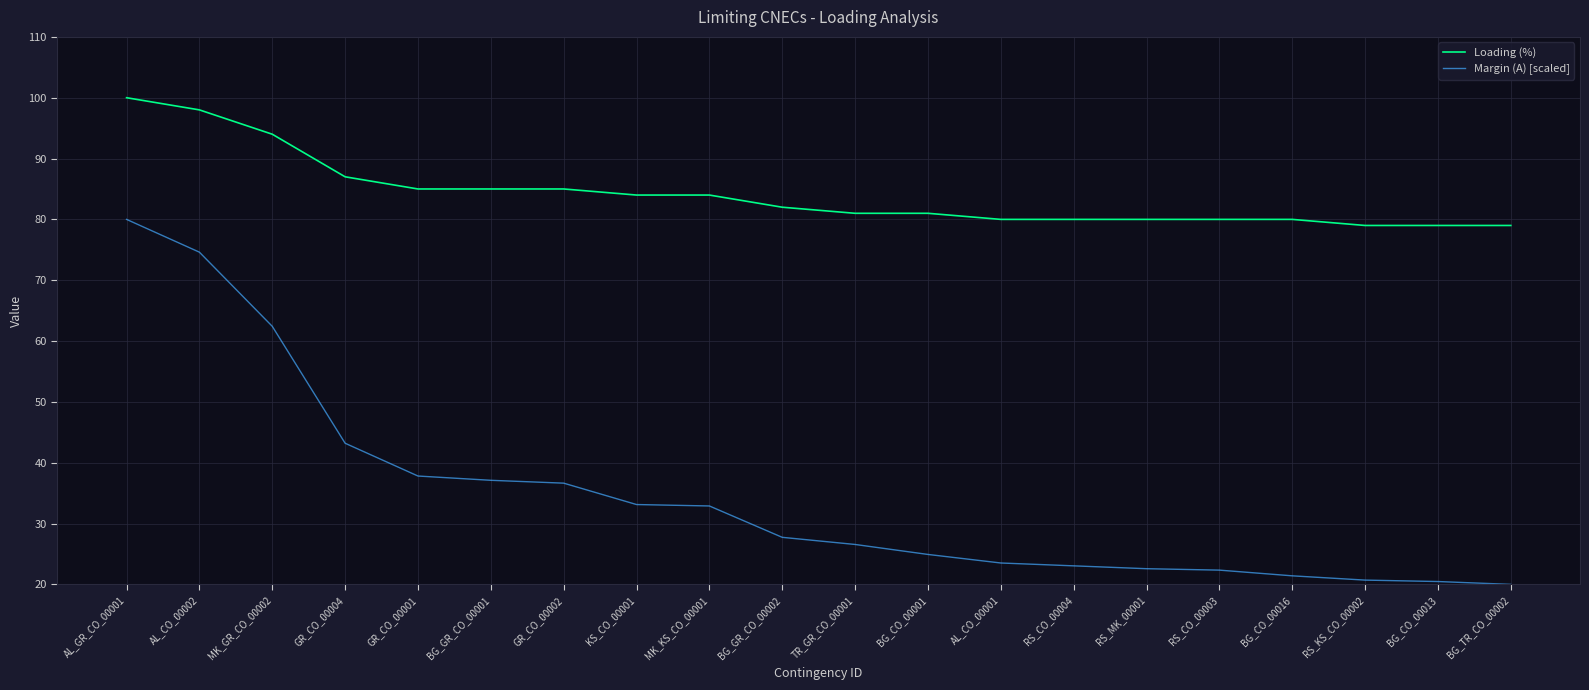

What is the difference between the Margin (A) [scaled] values at BG_CO_00016 and TR_GR_CO_00001?

5.2